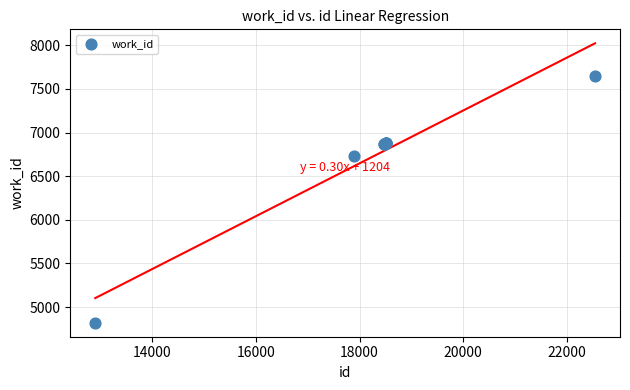

What Y value in the scatter plot is closest to 6234?

6727